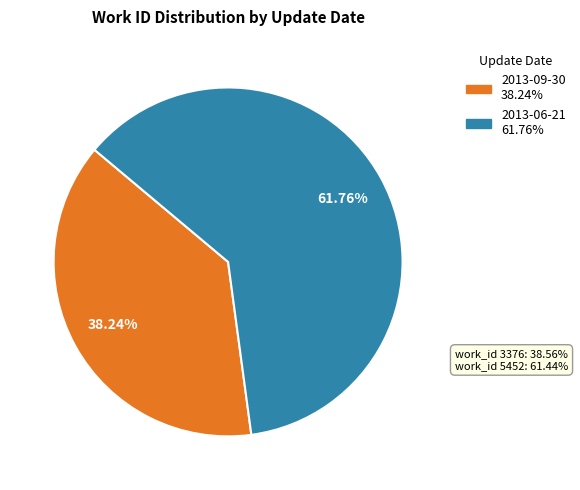

The 2013-09-30 slice represents 53% of the pie. True or false?

False